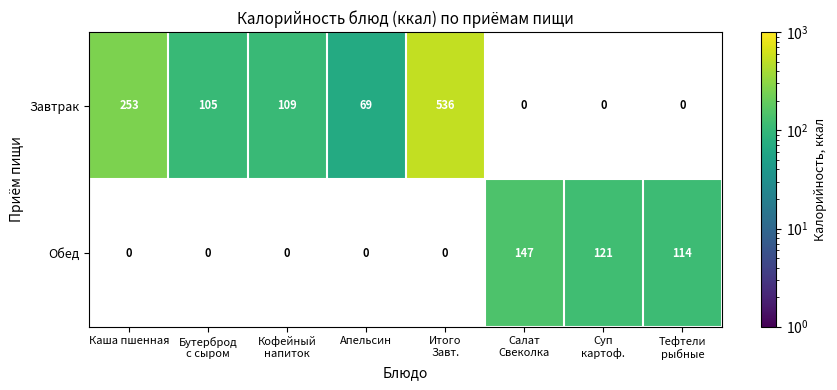

Rank the series by their average value, from highest to lowest.

Завтрак, Обед